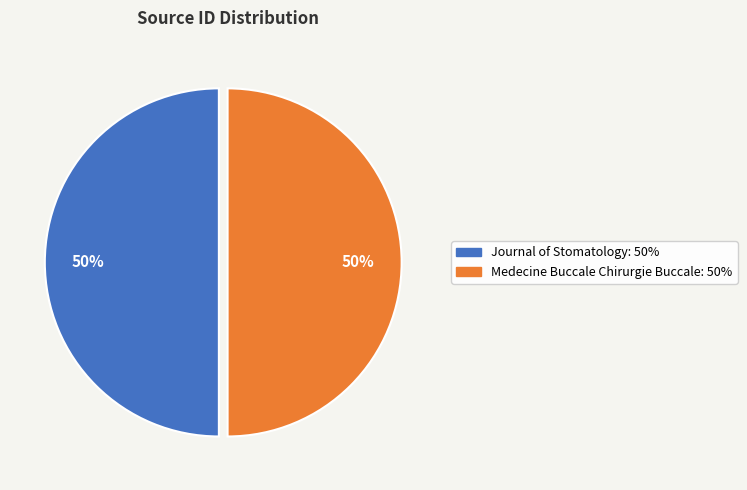

What is the ratio of the value at Journal of Stomatology to the value at Medecine Buccale Chirurgie Buccale?

1.0